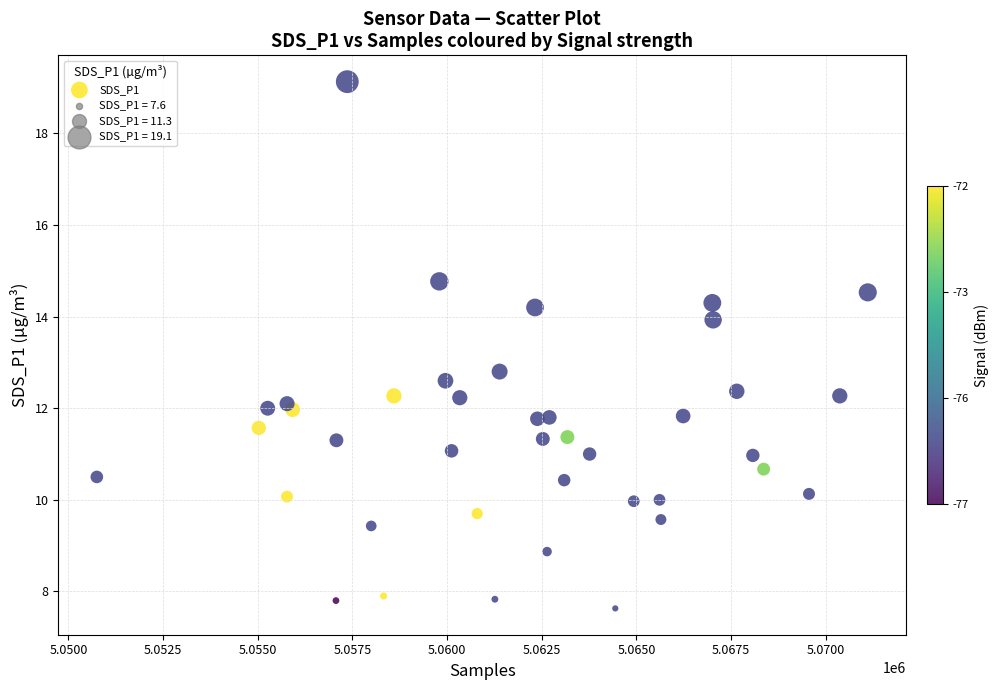

What Y value in the scatter plot is closest to 13?

12.8